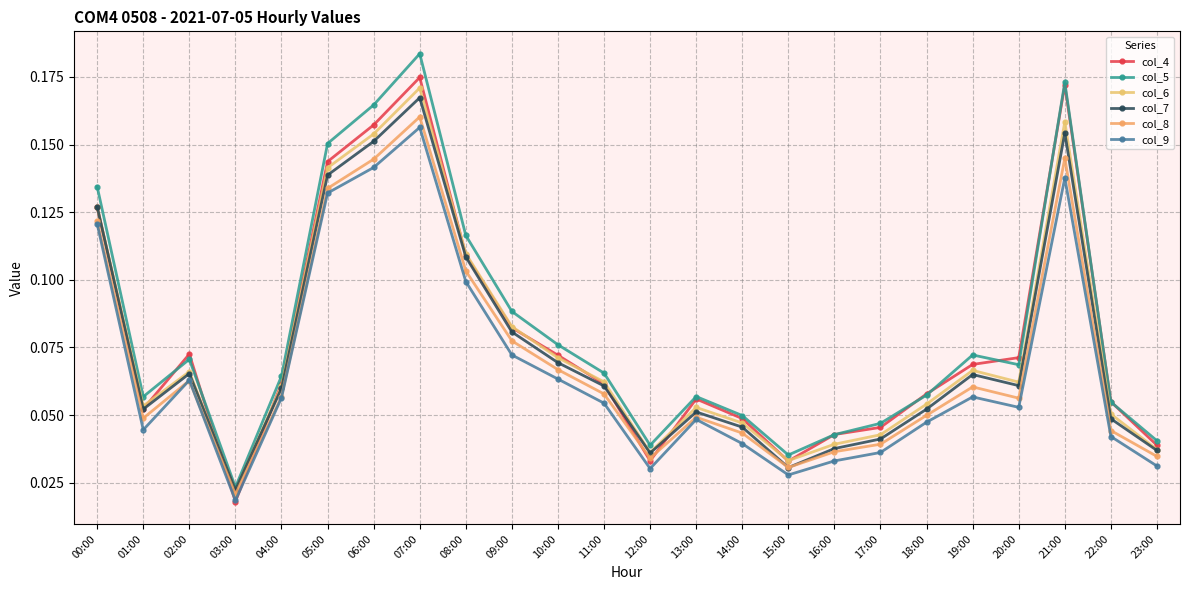

Which series has the largest range (max minus min)?

col_5